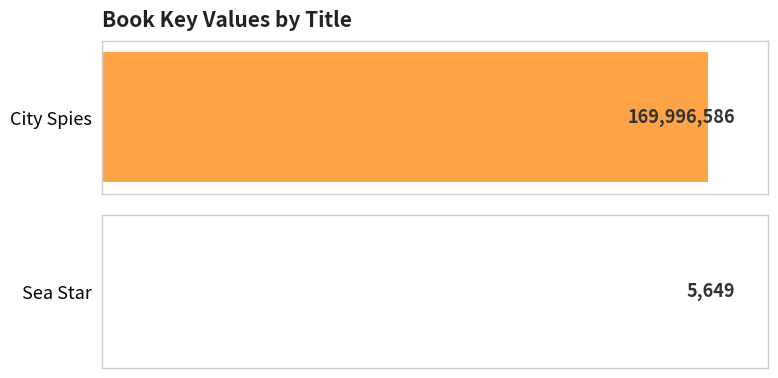

Reading left to right, transcribe all the data shown in this chart.

City Spies=169996586	Sea Star=5649